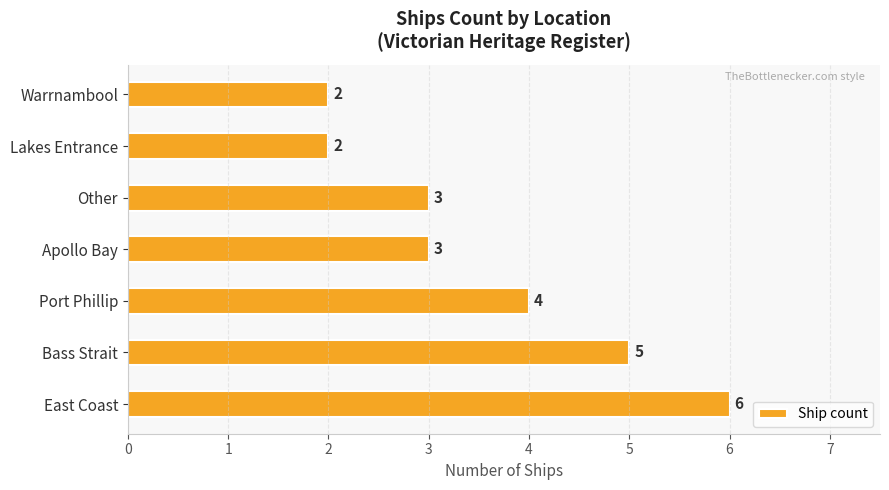

Reading bottom to top, transcribe all the data shown in this chart.

6	5	4	3	3	2	2